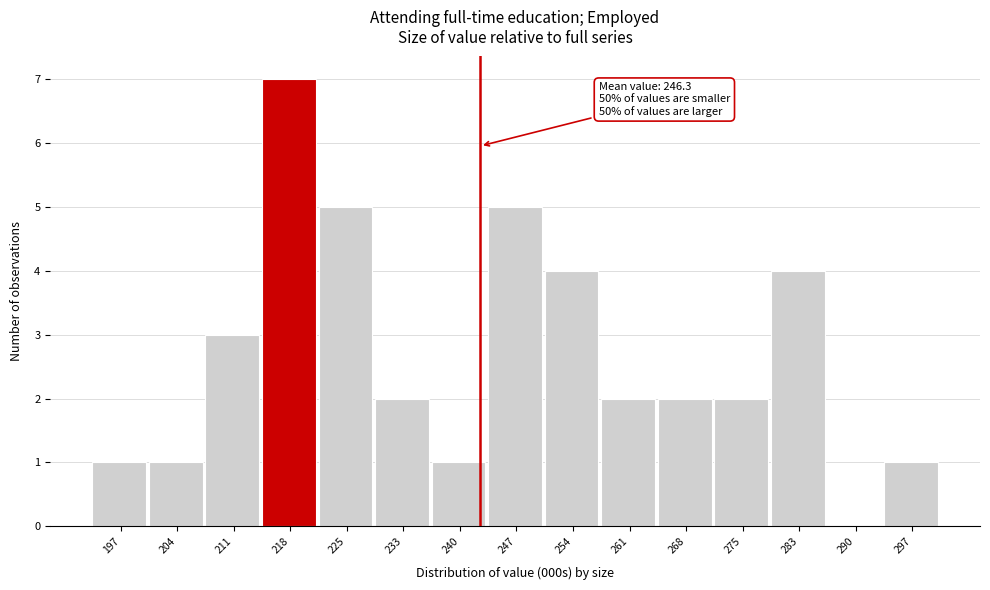

Reading right to left, what are all the values shown in this chart?

297=1	290=0	283=4	275=2	268=2	261=2	254=4	247=5	240=1	233=2	225=5	218=7	211=3	204=1	197=1